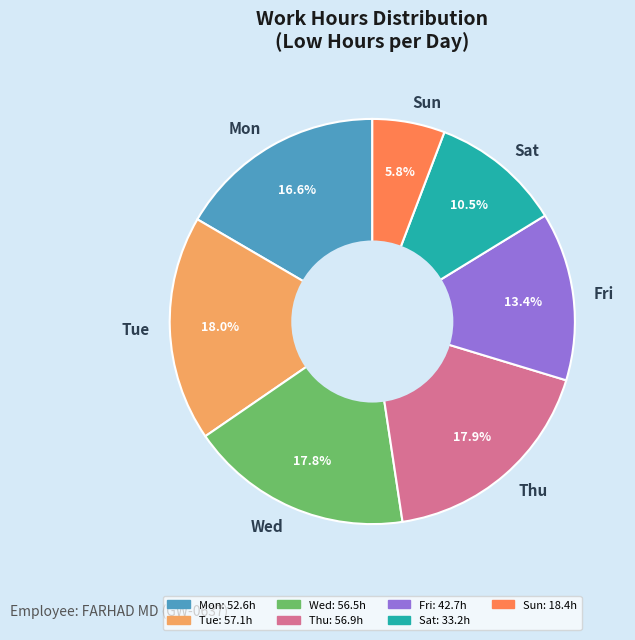

What percentage do Mon and Sun together represent?

22.4%